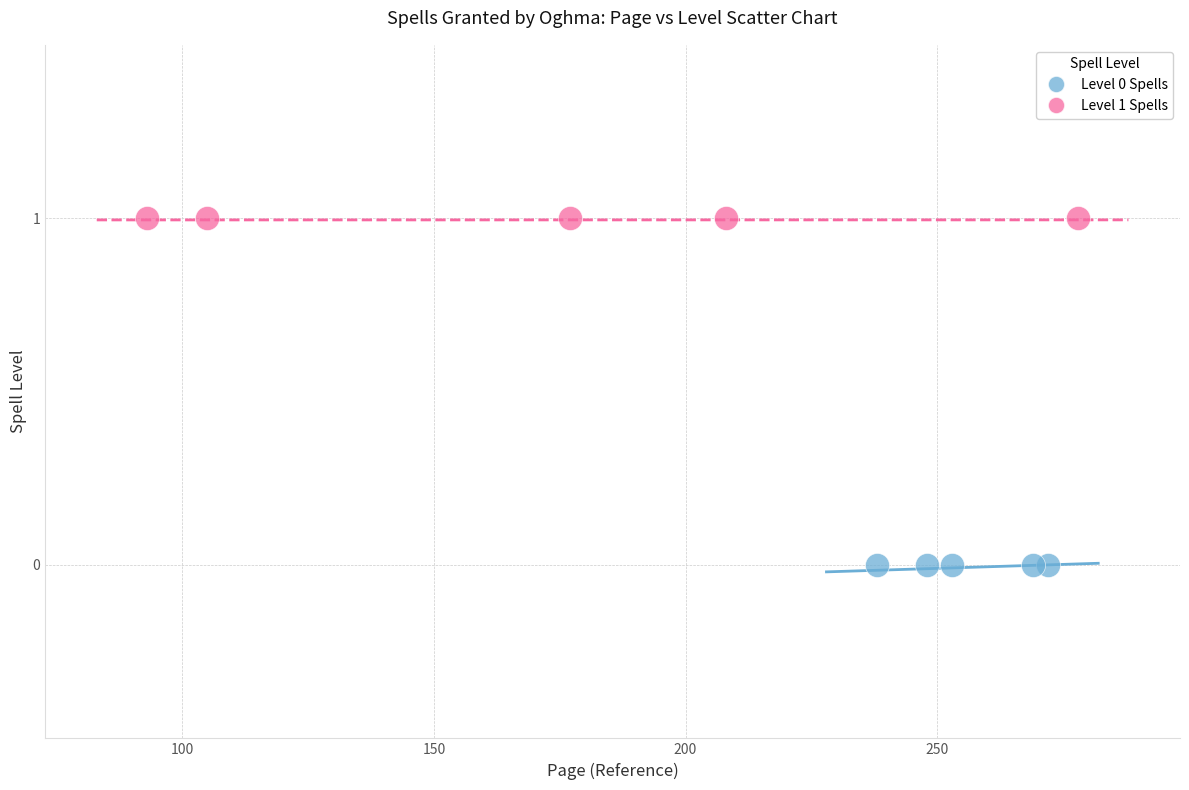

Which series contains the highest Y value?

Level 1 Spells